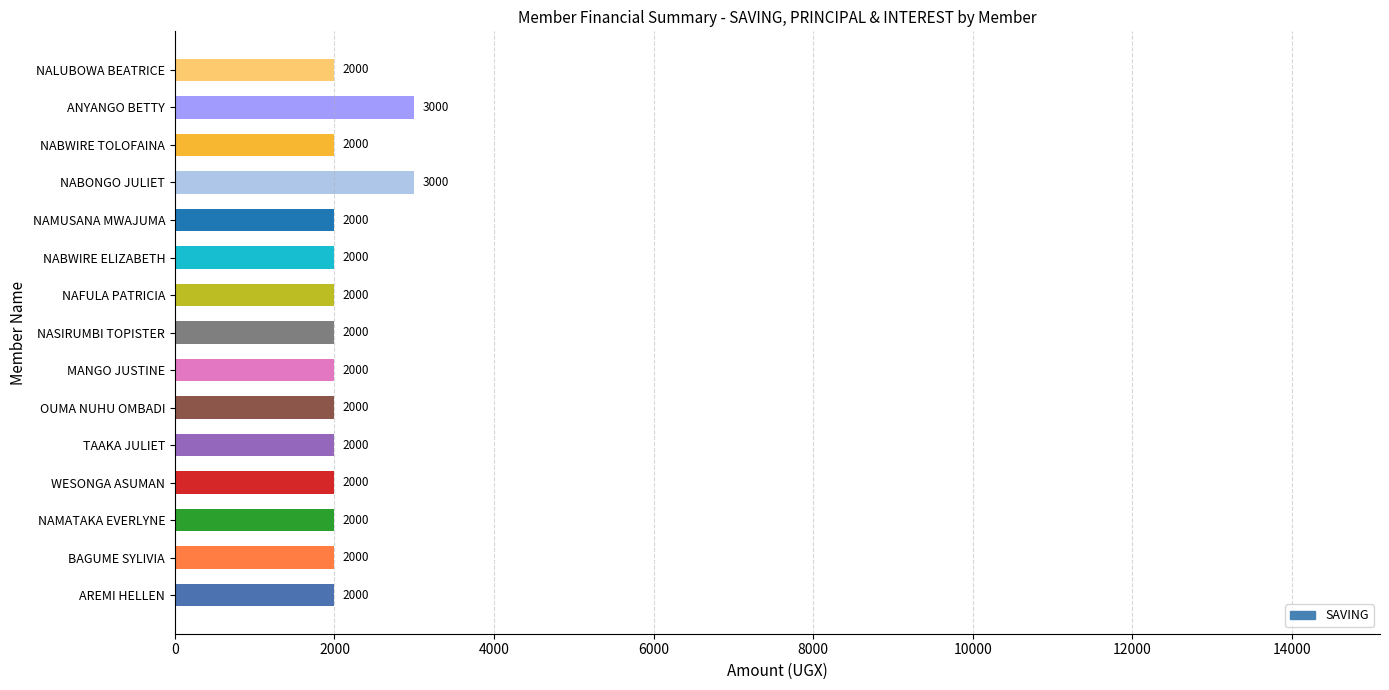

What is the smallest value displayed?

2000